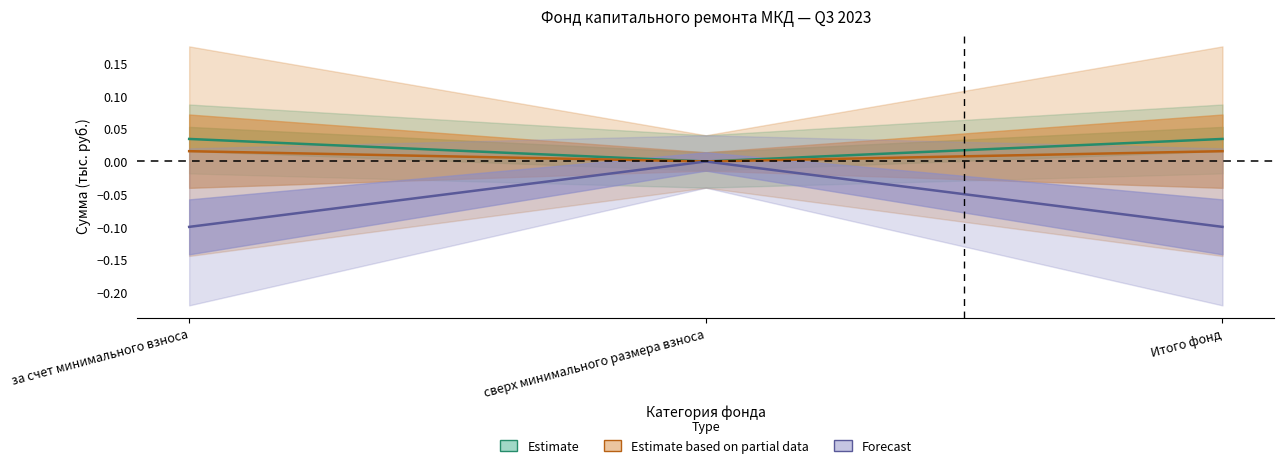

How many data points in Поступило всего are above 0?

2